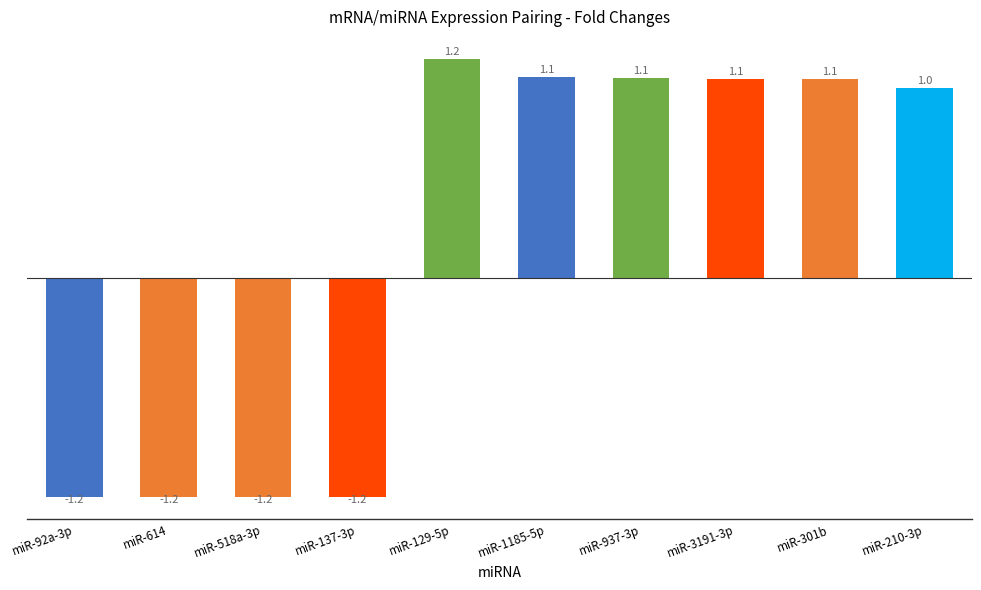

The value at miR-210-3p is 0.5. True or false?

False